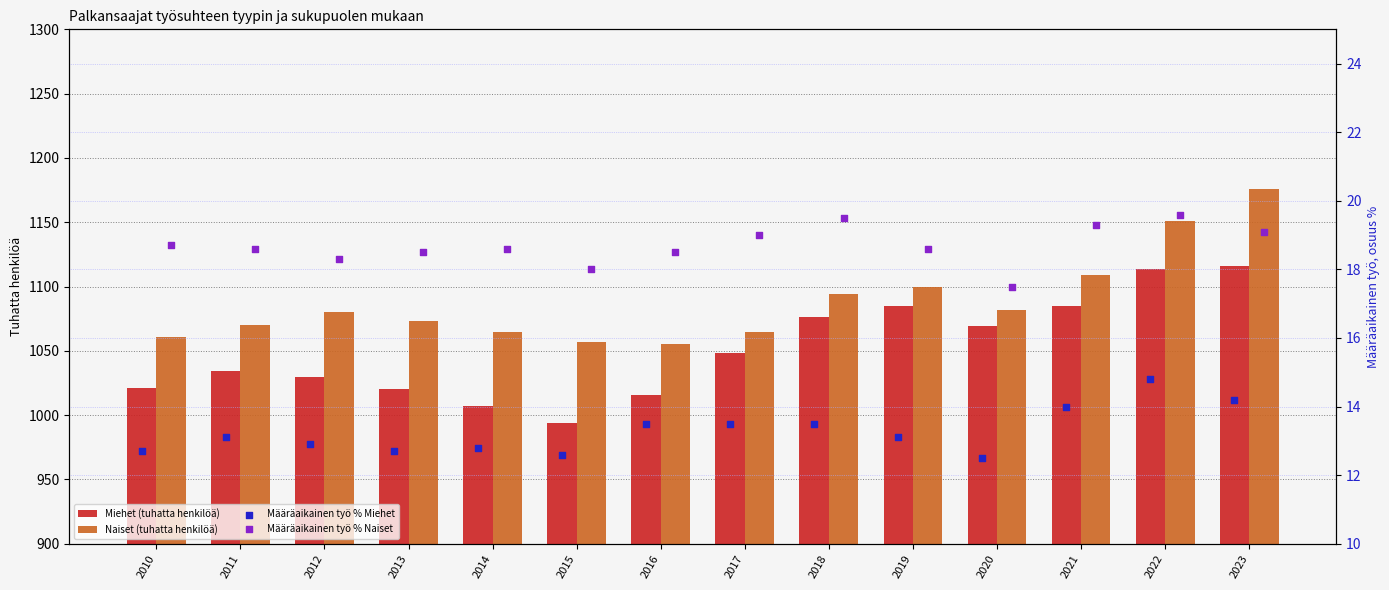

The value of Naiset (tuhatta henkilöä) at 2010 is 1061. True or false?

True